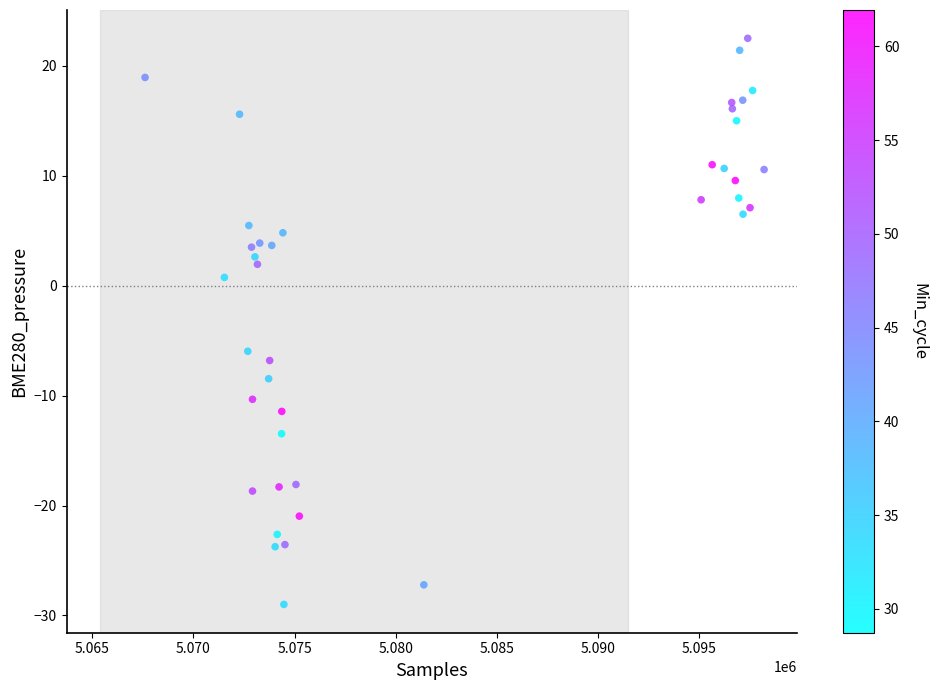

What Y value in the scatter plot is closest to -3?

-6.0